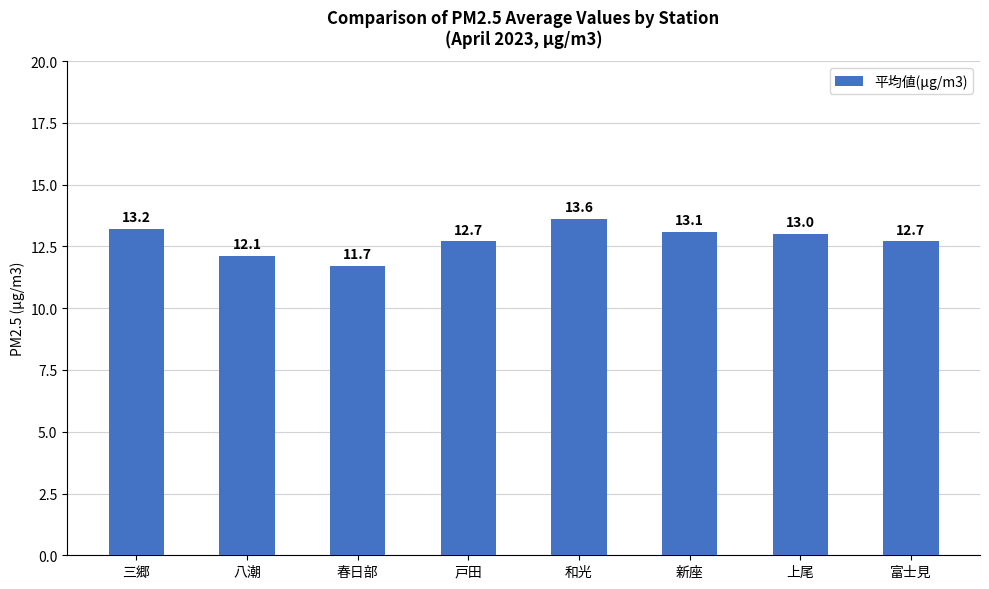

What is the maximum value shown in the chart?

13.6